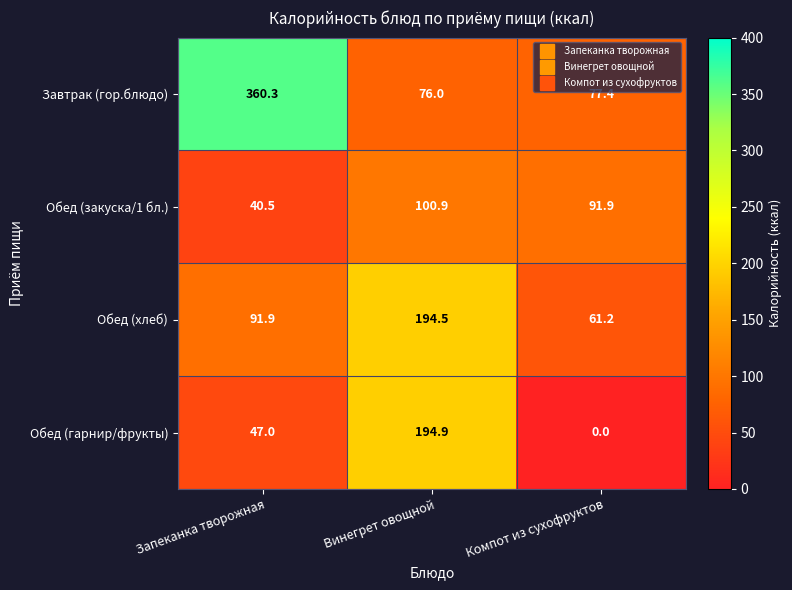

At which category does the chart reach its peak across all series?

Запеканка творожная